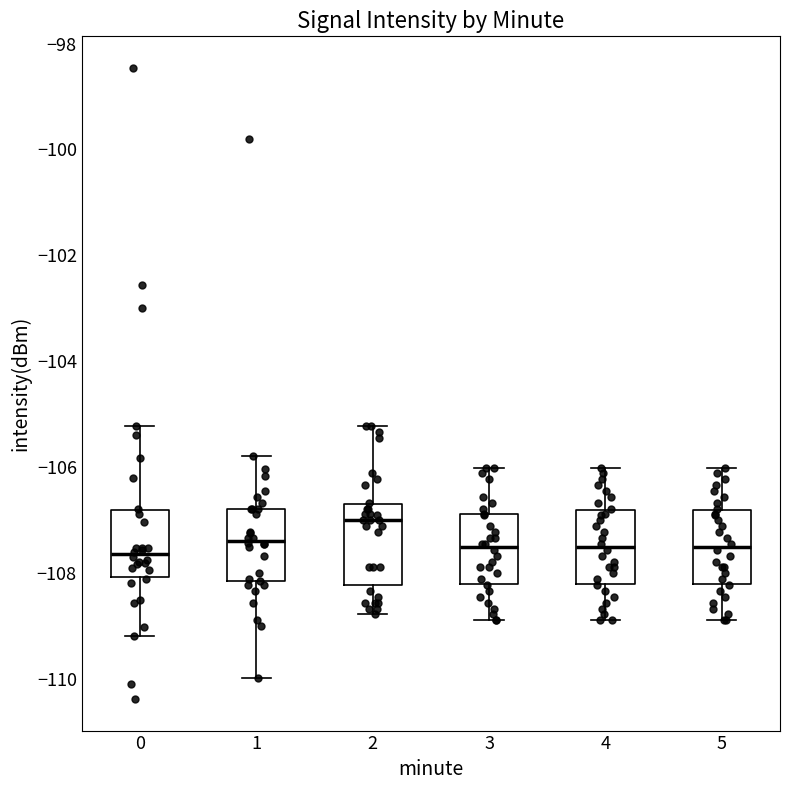

Where does the lower whisker of the box at x = 4 end on the y-axis? The values are not printed on the chart, so give them approximately, as read against the axis.

-109.0